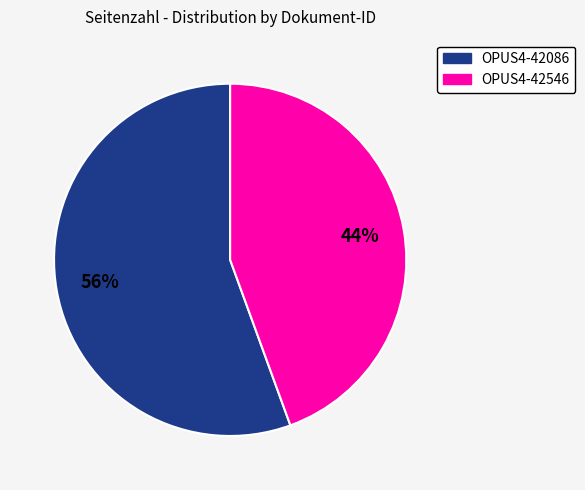

Combined, do OPUS4-42086 and OPUS4-42546 account for over 50%?

Yes